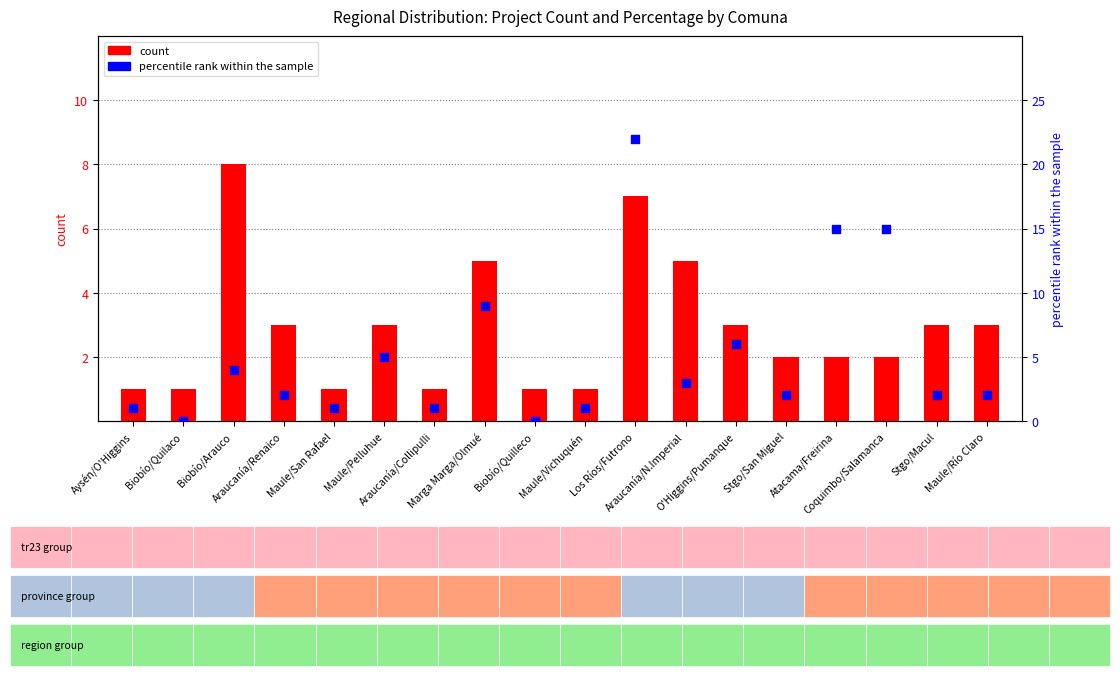

At which category is the sum across all series the highest?

Los Ríos/Futrono